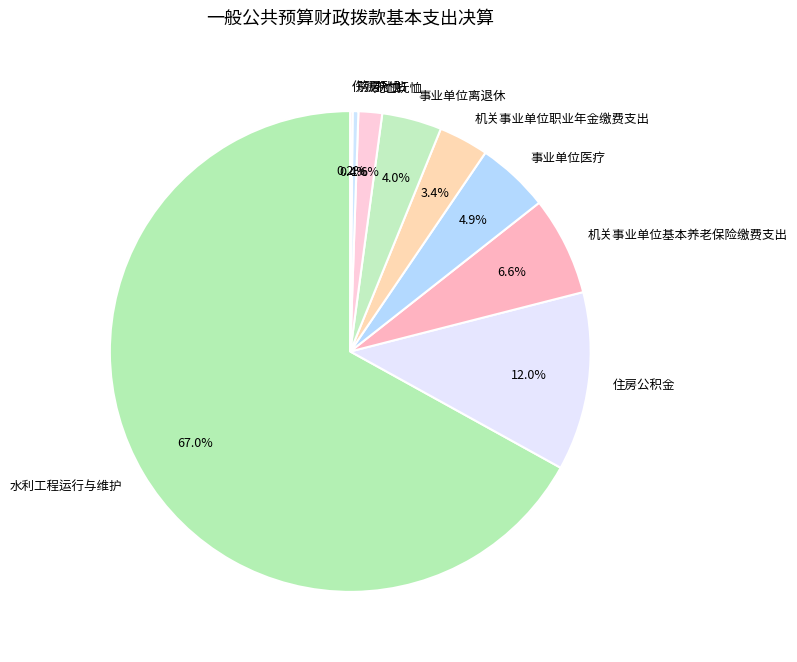

To the nearest percent, what portion does 机关事业单位基本养老保险缴费支出 represent?

7%